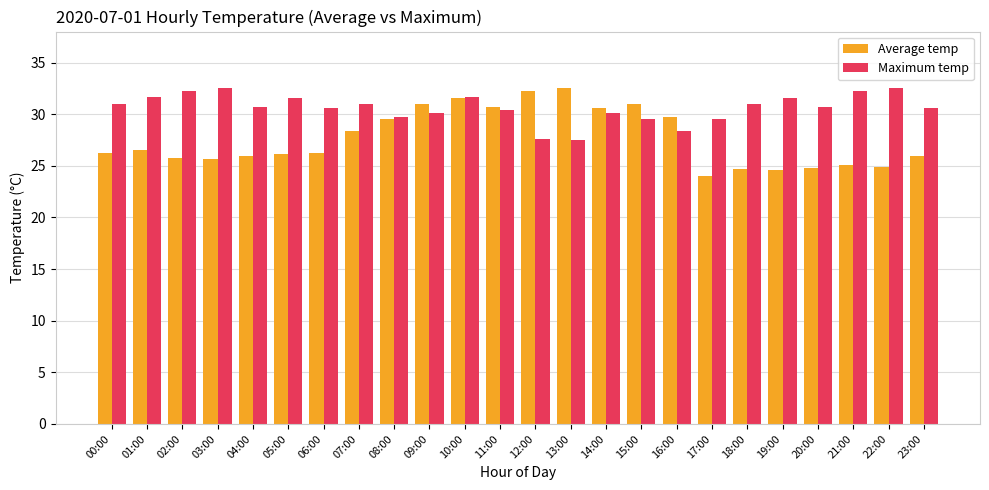

Where does the Average temp series first go above 26?

00:00